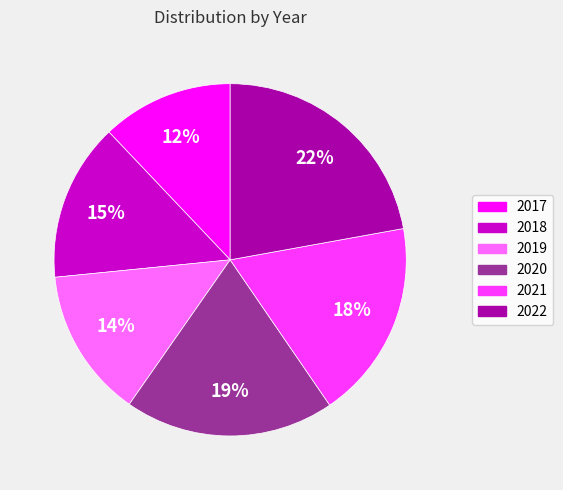

How many segments does this pie chart have?

6